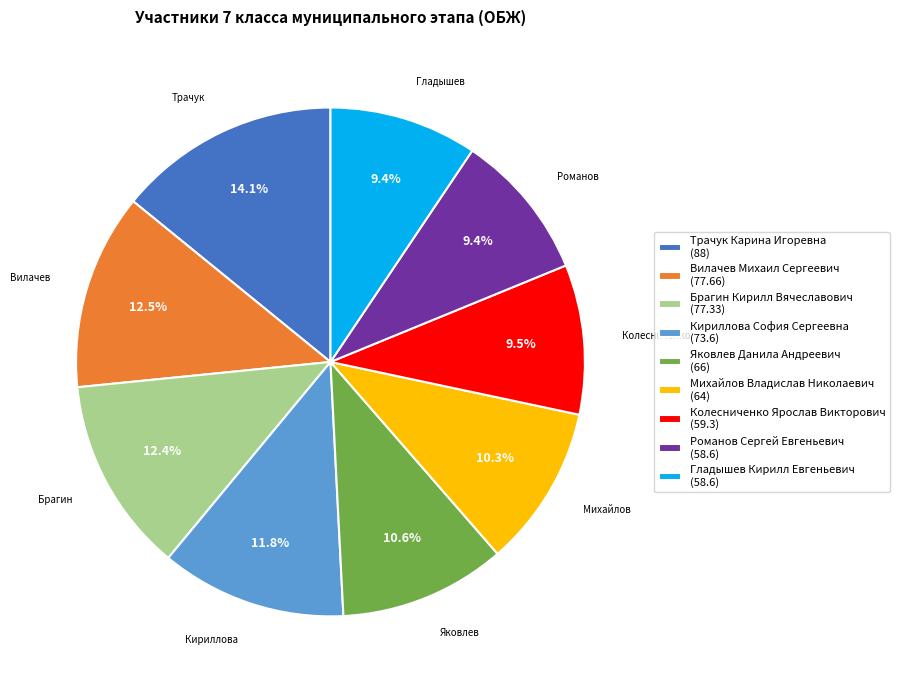

Which slice is the largest?

Трачук Карина Игоревна